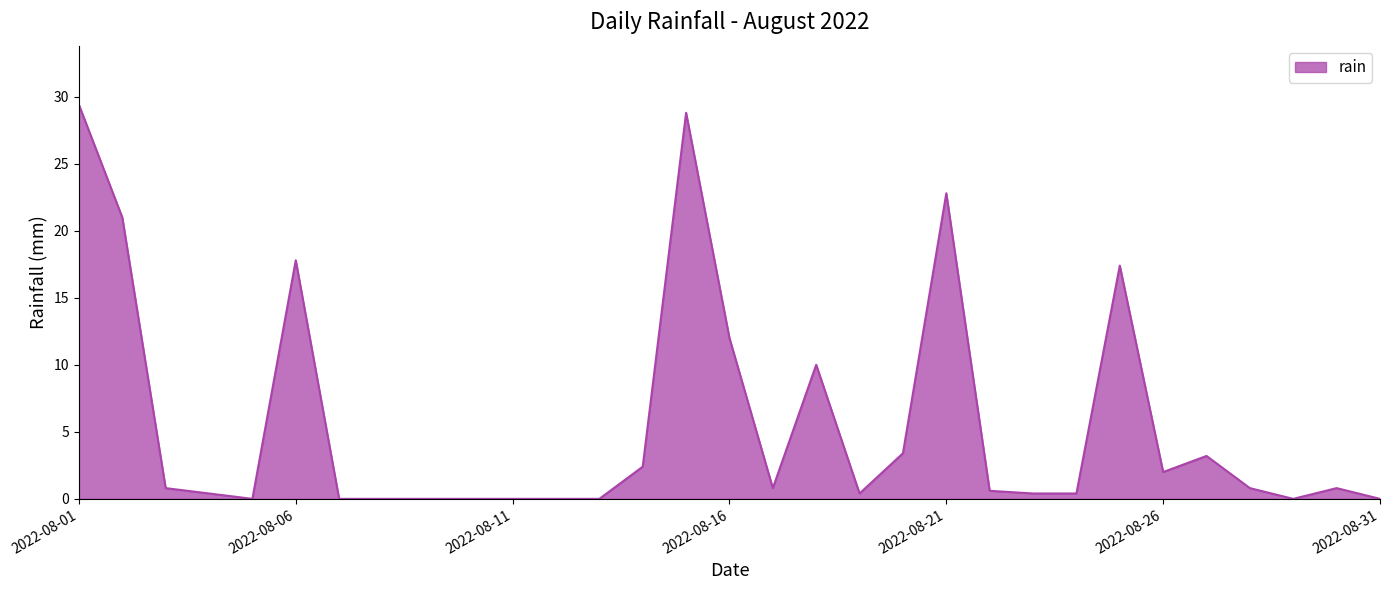

What is the greatest value displayed?

29.4